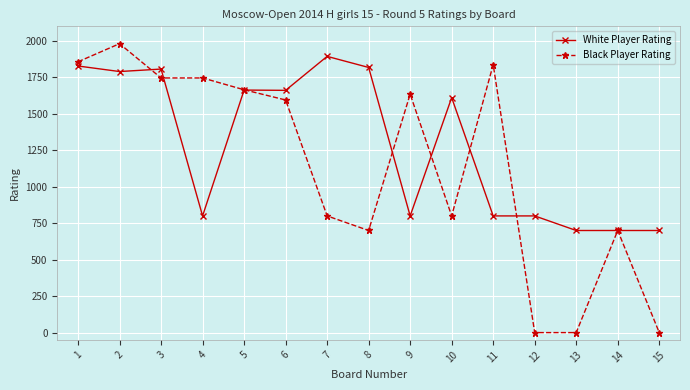

At how many categories does at least one series exceed 209?

15